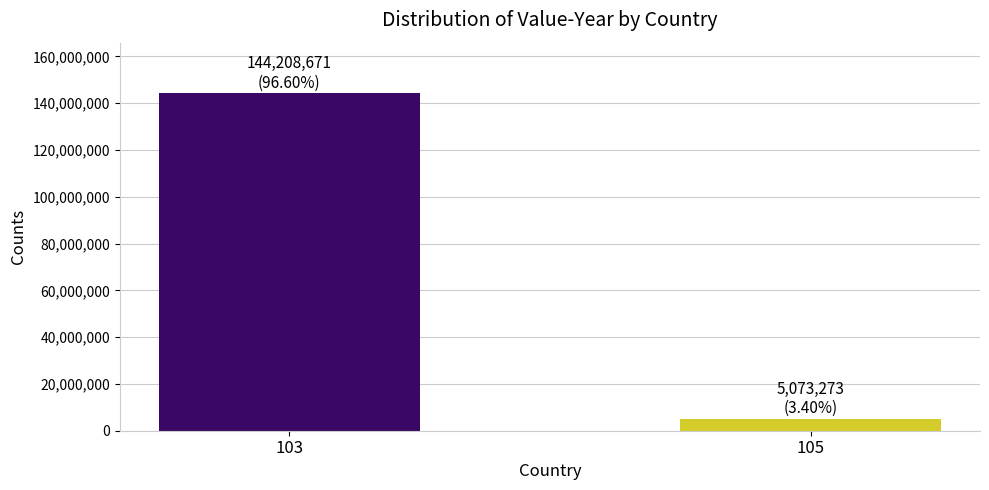

Between 103 and 105, which is larger?

103